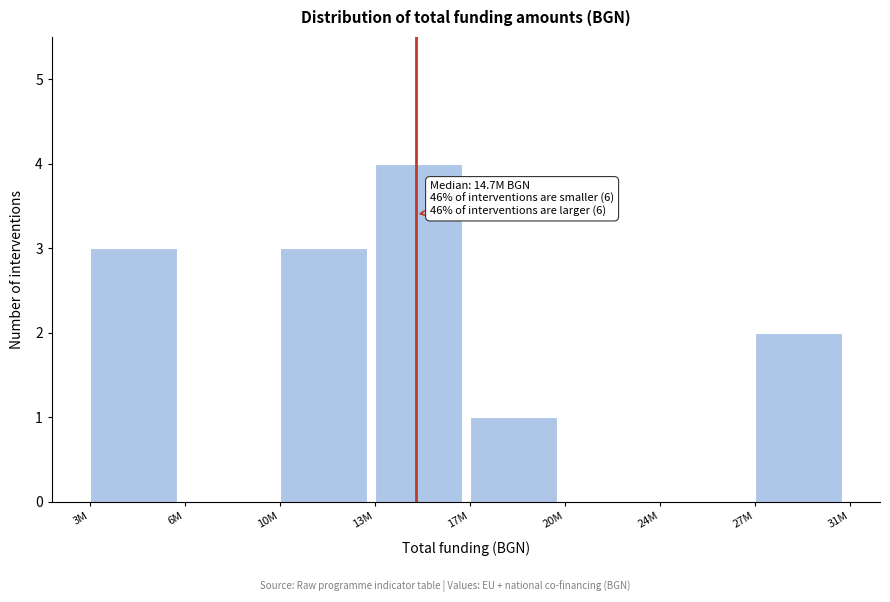

Reading left to right, extract all data points from this chart.

3M=3	6M=0	10M=3	13M=4	17M=1	20M=0	24M=0	27M=2